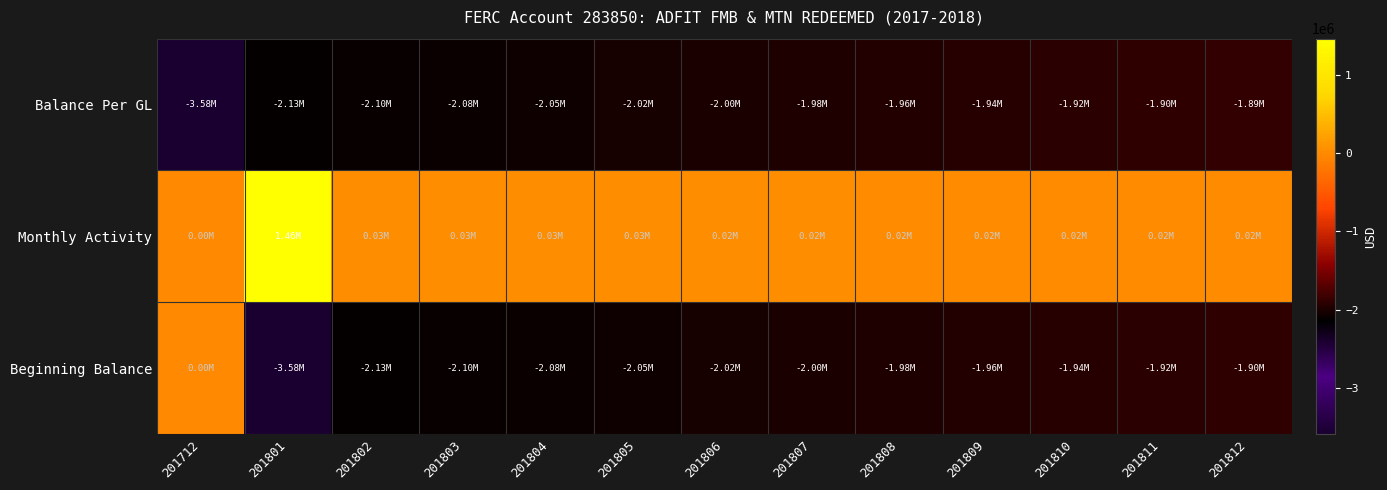

Reading right to left, transcribe all the data shown in this chart.

Balance Per GL: 201812=-1886752.5	201811=-1904318.1	201810=-1921883.8	201809=-1939449.4	201808=-1958122.4	201807=-1978617.4	201806=-2000674.7	201805=-2024888.5	201804=-2049965.5	201803=-2075080.1	201802=-2100265.0	201801=-2125449.8	201712=-3584391.2
Monthly Activity: 201812=17565.7	201811=17565.7	201810=17565.7	201809=18673.0	201808=20495.0	201807=22057.3	201806=24213.8	201805=25076.9	201804=25114.6	201803=25184.9	201802=25184.9	201801=1458941.4	201712=0.0
Beginning Balance: 201812=-1904318.1	201811=-1921883.8	201810=-1939449.4	201809=-1958122.4	201808=-1978617.4	201807=-2000674.7	201806=-2024888.5	201805=-2049965.5	201804=-2075080.1	201803=-2100265.0	201802=-2125449.8	201801=-3584391.2	201712=0.0